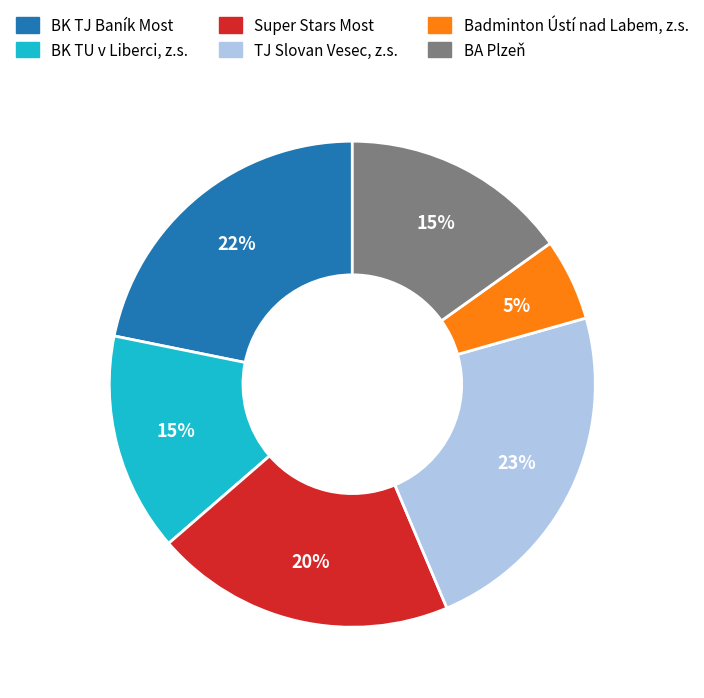

How many segments does this pie chart have?

6